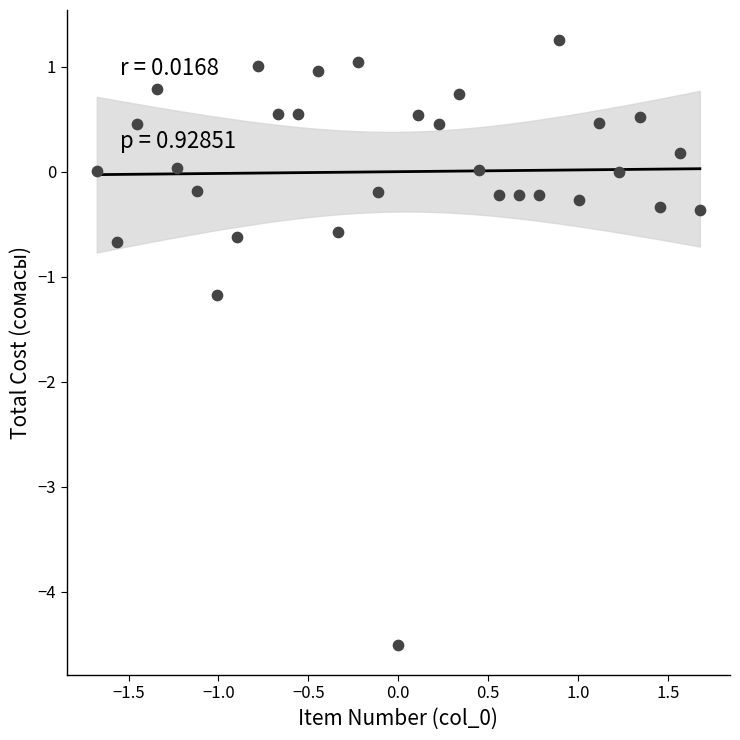

What Y value in the scatter plot is closest to -1?

-1.2